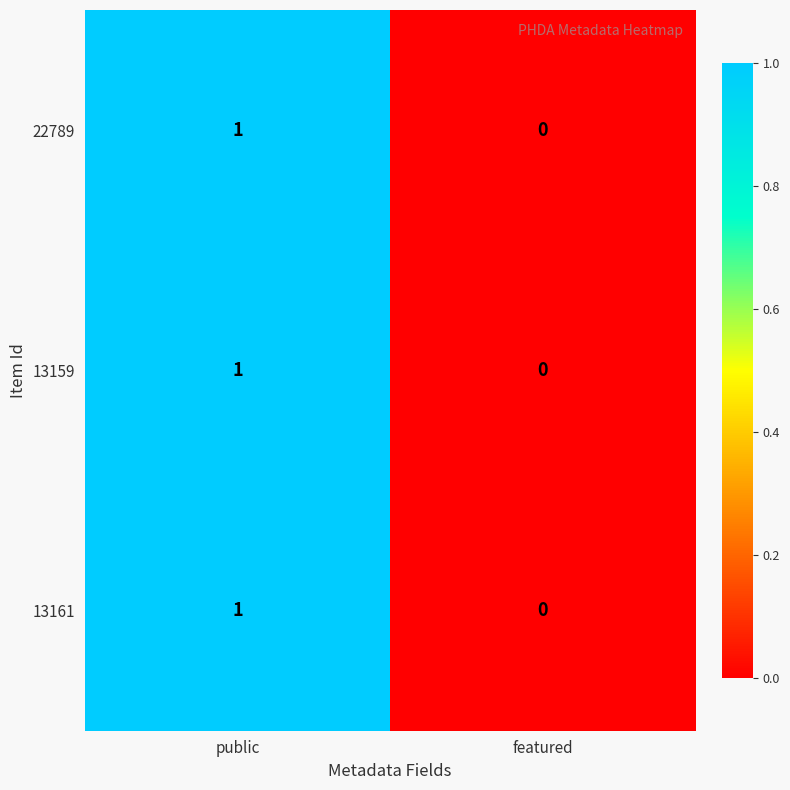

Is it true that 22789 equals 1 at public?

True